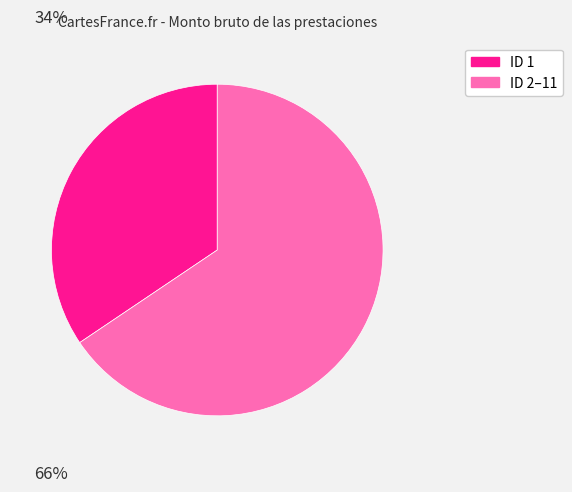

To the nearest percent, what is the average slice percentage?

50%